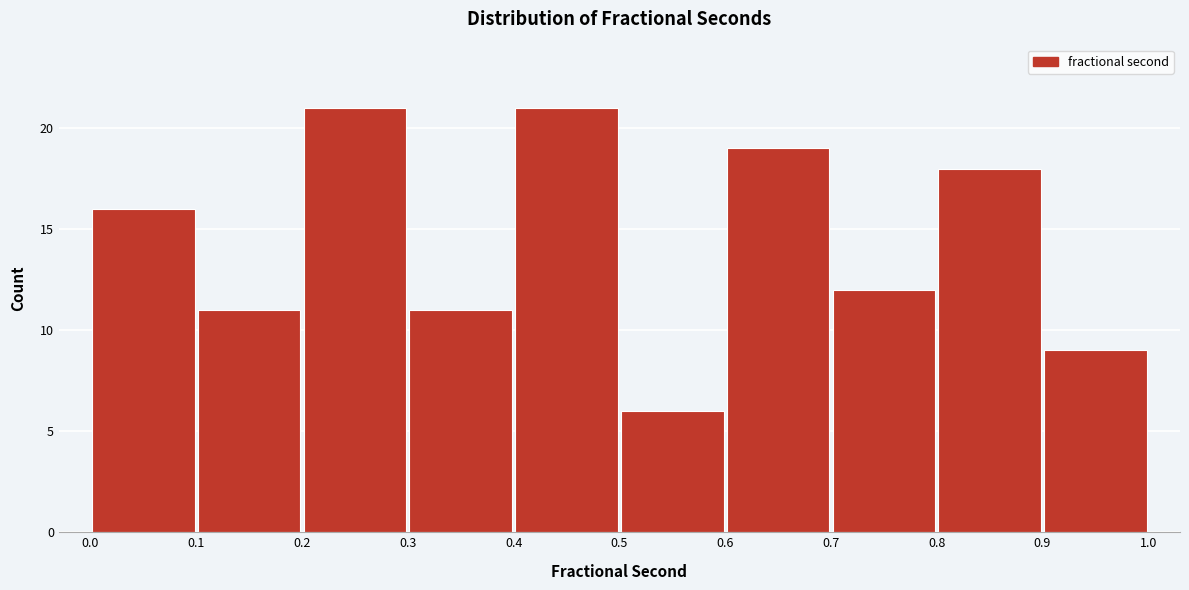

Reading left to right, transcribe this chart: for each bar, give the range it covers on the x-axis and its height. The values are not printed on the chart, so give them approximately, as read against the axis.

0.0 to 0.1: 16
0.1 to 0.2: 11
0.2 to 0.3: 21
0.3 to 0.4: 11
0.4 to 0.5: 21
0.5 to 0.6: 6
0.6 to 0.7: 19
0.7 to 0.8: 12
0.8 to 0.9: 18
0.9 to 1.0: 9